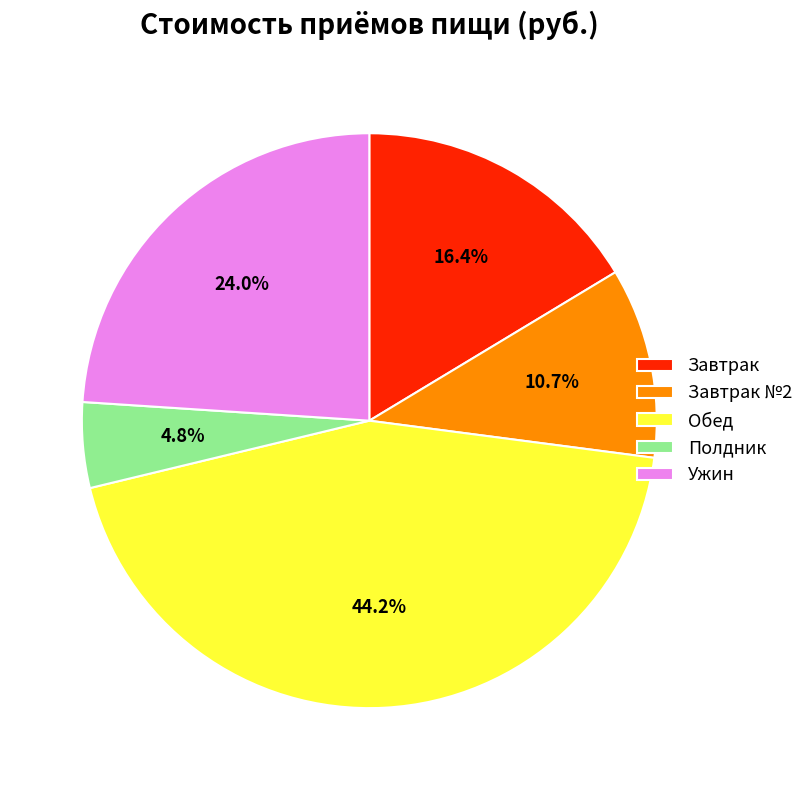

To the nearest percent, what is the combined percentage of Завтрак №2 and Завтрак?

27%